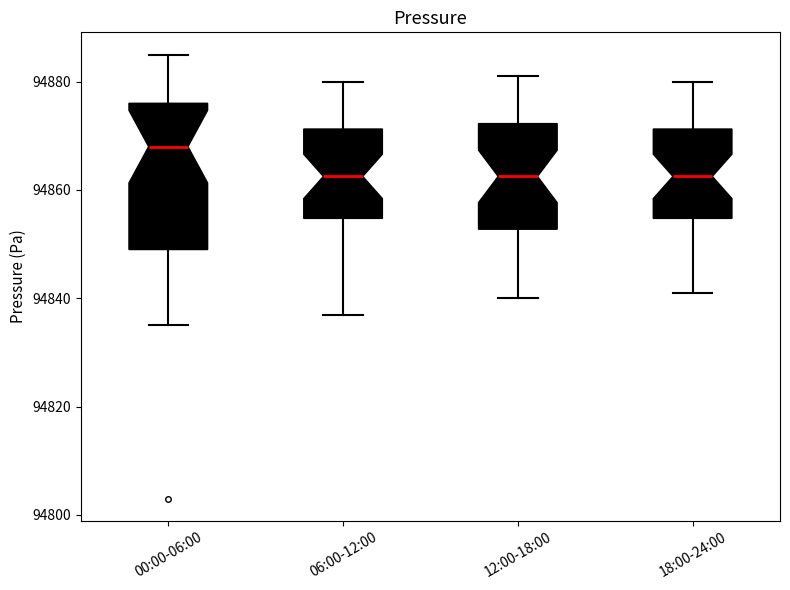

Reading left to right, read every box against the y-axis: the position of its median line, the range the box covers, and the ends of its whiskers. The values are not printed on the chart, so give them approximately, as read against the axis.

00:00-06:00: median 94868, box 94850 to 94876, whiskers 94836 to 94886
06:00-12:00: median 94862, box 94854 to 94872, whiskers 94838 to 94880
12:00-18:00: median 94862, box 94852 to 94872, whiskers 94840 to 94882
18:00-24:00: median 94862, box 94854 to 94872, whiskers 94842 to 94880